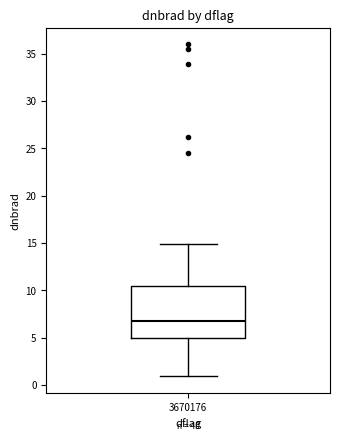

Where does the upper whisker of the box at x = 3670176 end on the y-axis? The values are not printed on the chart, so give them approximately, as read against the axis.

15.0